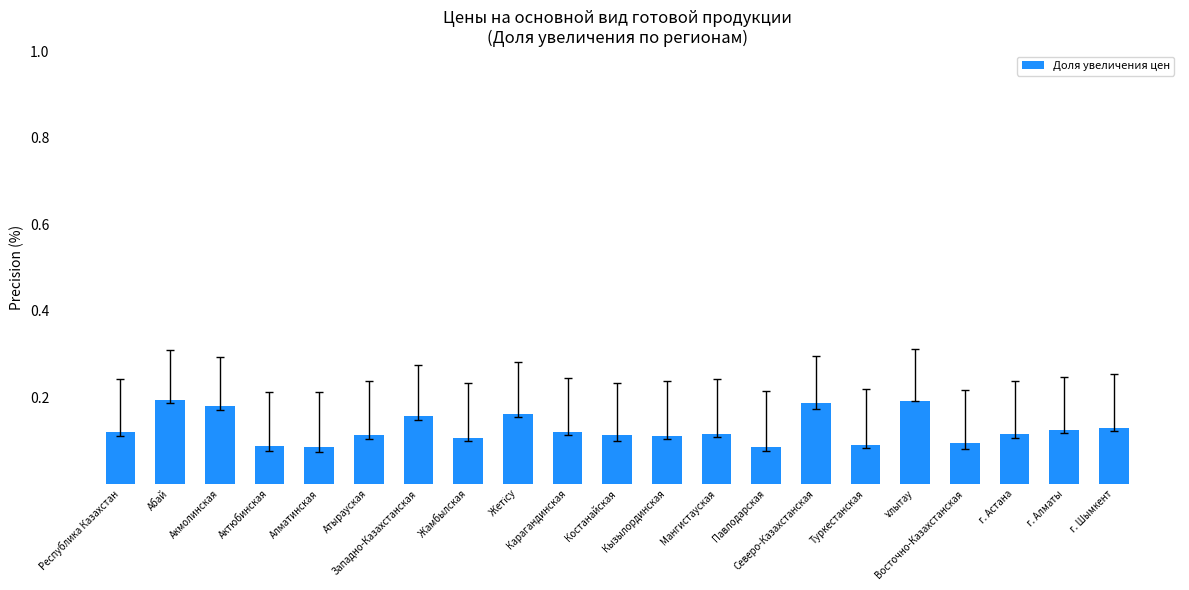

How many bars are there in total?

21